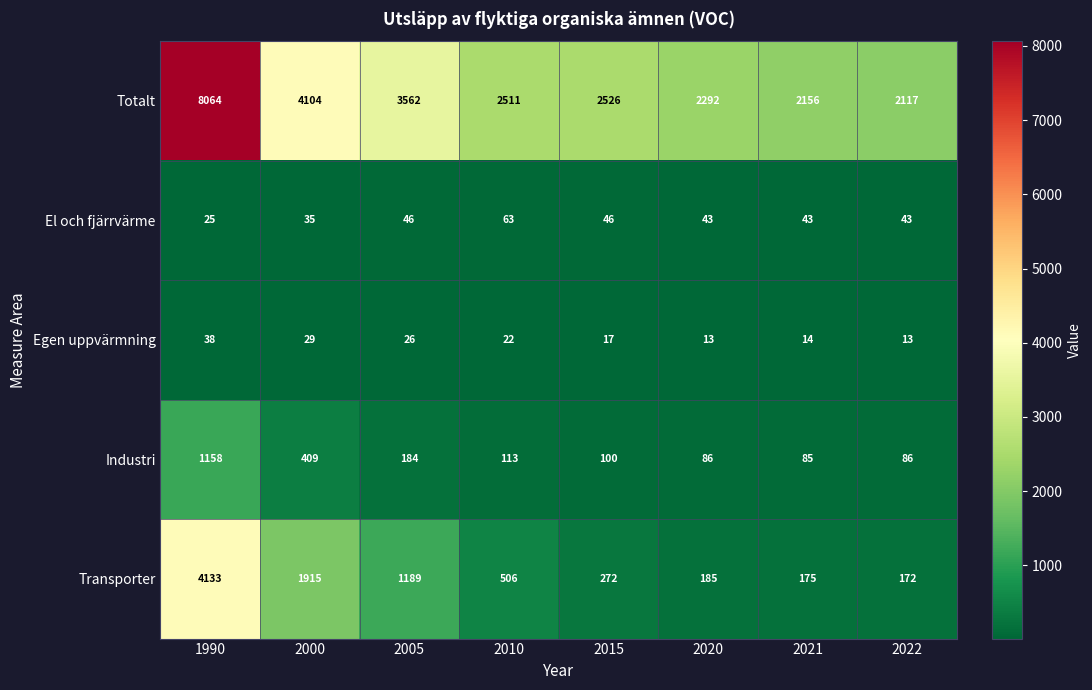

What is the lowest value of the Industri series?

85